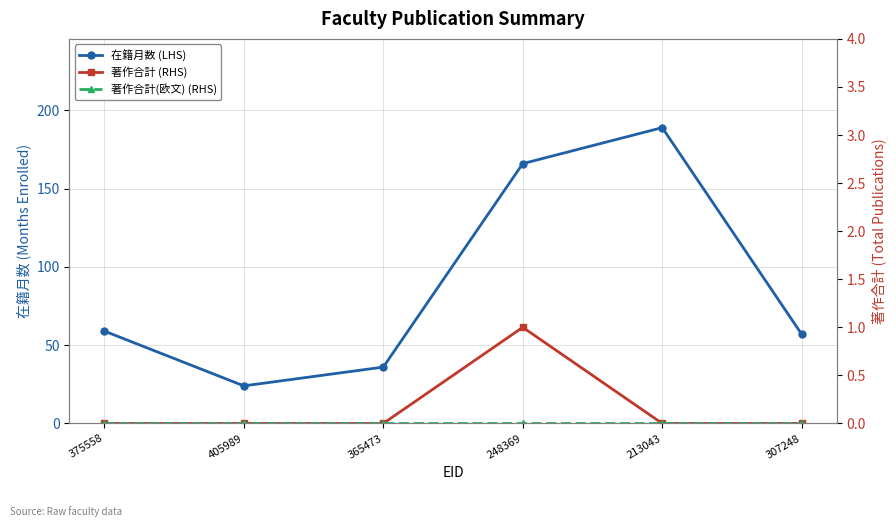

Reading left to right, extract all data points from this chart.

在籍月数 (LHS): 59	24	36	166	189	57
著作合計 (RHS): 0	0	0	1	0	0
著作合計(欧文) (RHS): 0	0	0	0	0	0